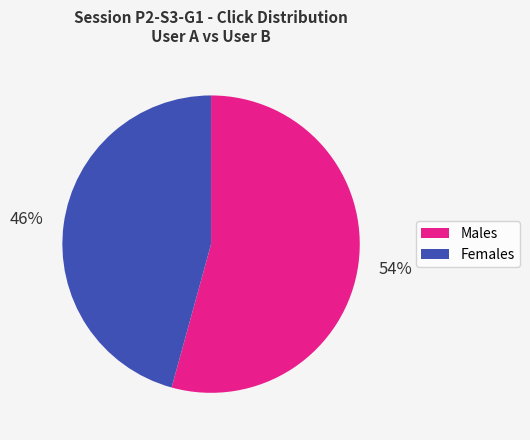

Is there any slice that represents more than half of the pie?

Yes